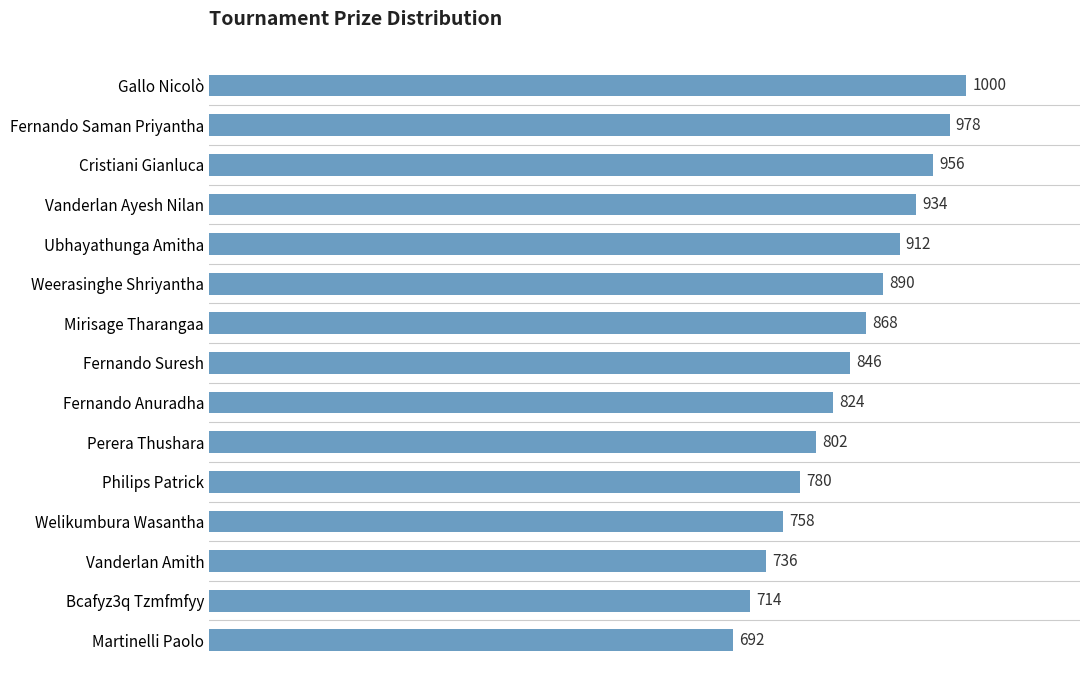

How many values are below 846?

7